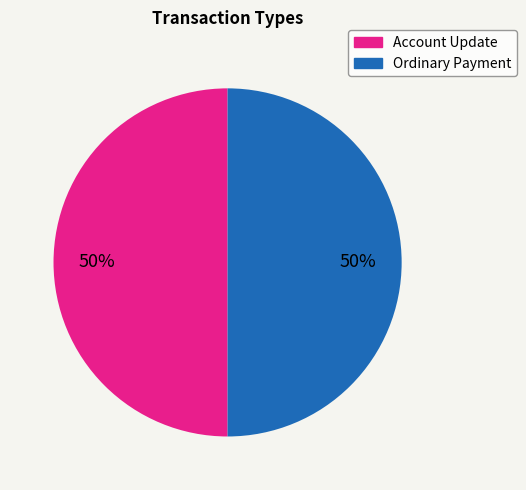

True or false: Account Update accounts for 57% of the total.

False